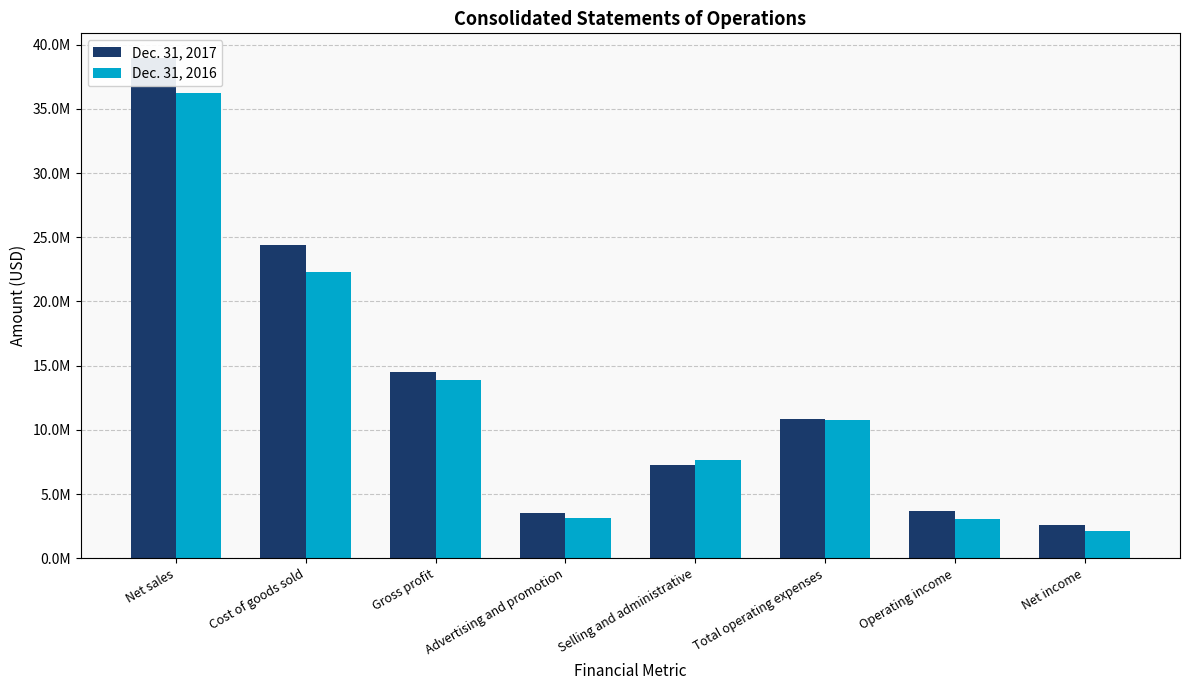

What is the difference between the Dec. 31, 2017 values at Gross profit and Net sales?

24436780